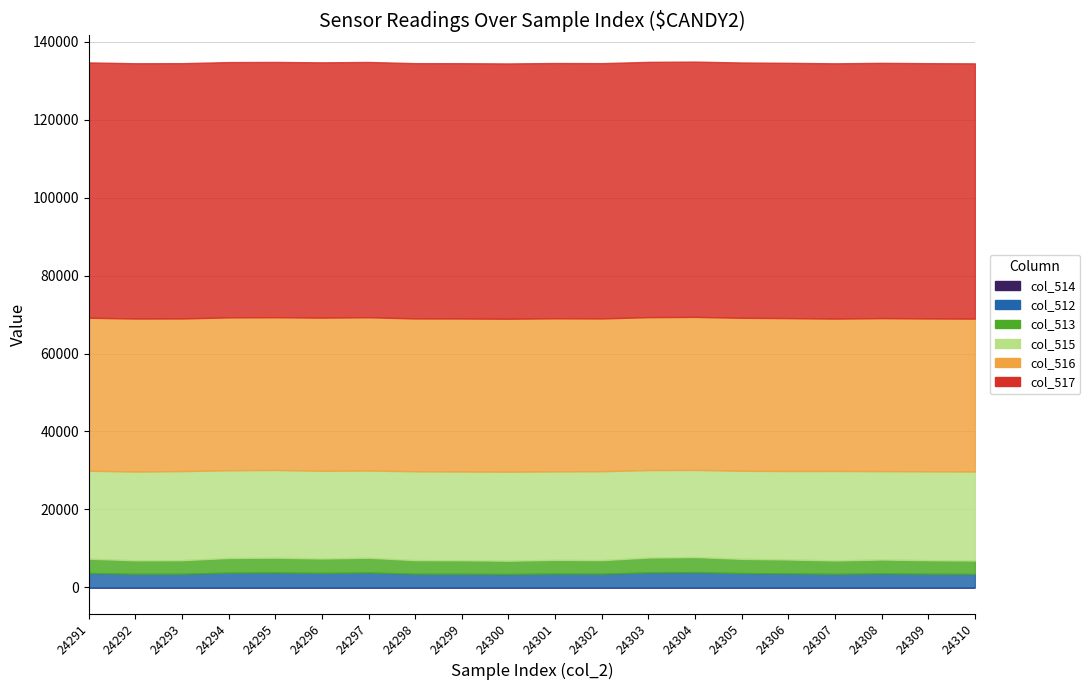

How many interior local peaks does the col_515 series have?

6